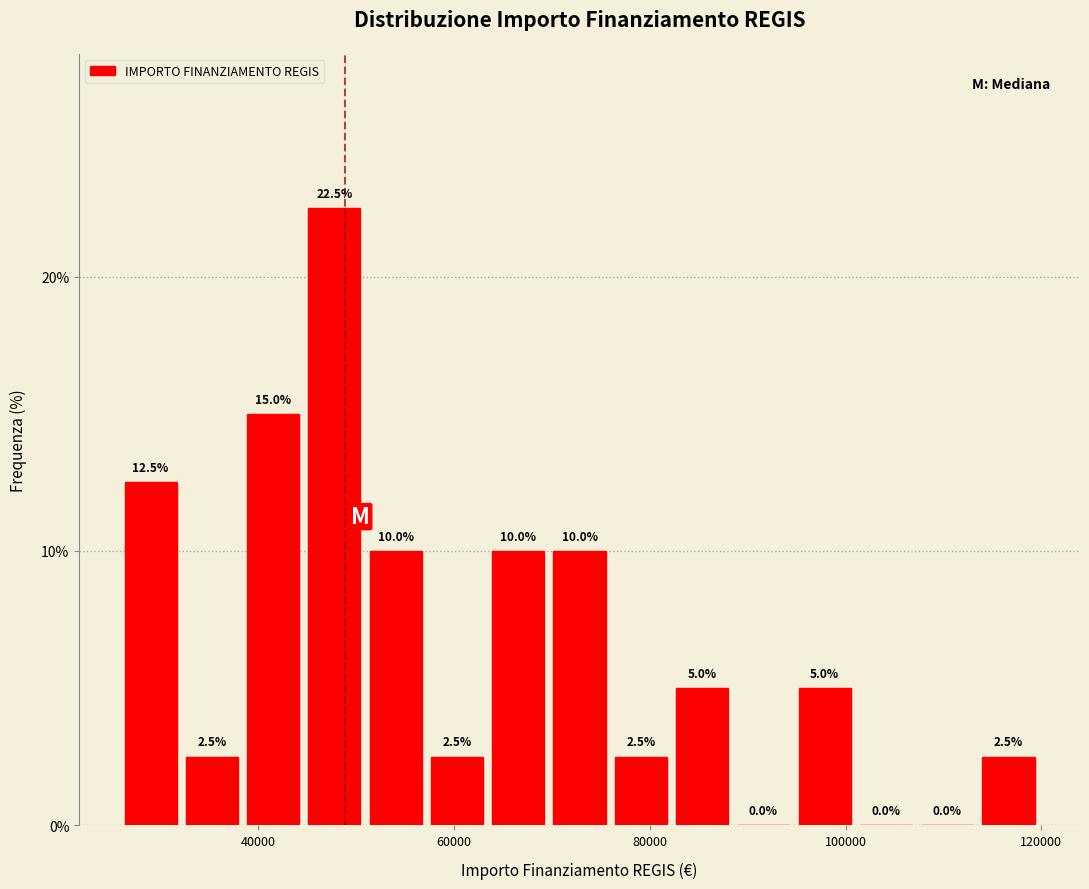

Around what value on the x-axis is the tallest bar? Give the approximate position of its centre, as read against the axis.

48000